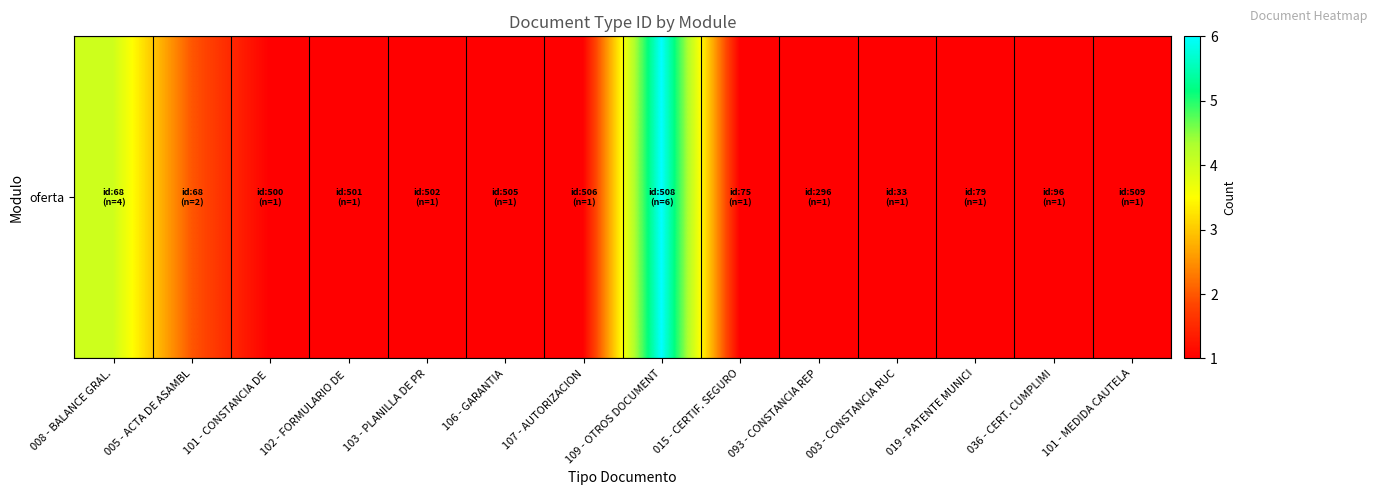

The chart shows a value of 1 at 003 - CONSTANCIA RUC. True or false?

True